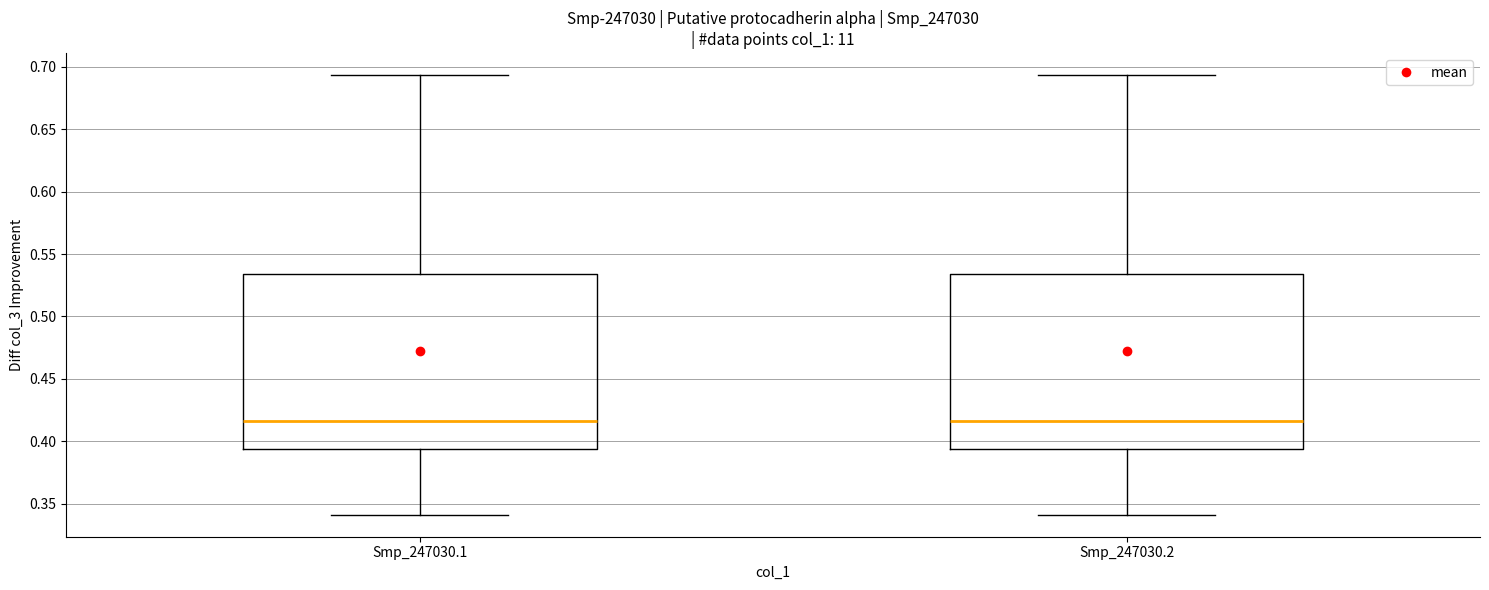

Reading left to right, read every box against the y-axis: the position of its median line, the range the box covers, and the ends of its whiskers. The values are not printed on the chart, so give them approximately, as read against the axis.

Smp_247030.1: median 0.415, box 0.395 to 0.535, whiskers 0.340 to 0.695
Smp_247030.2: median 0.415, box 0.395 to 0.535, whiskers 0.340 to 0.695